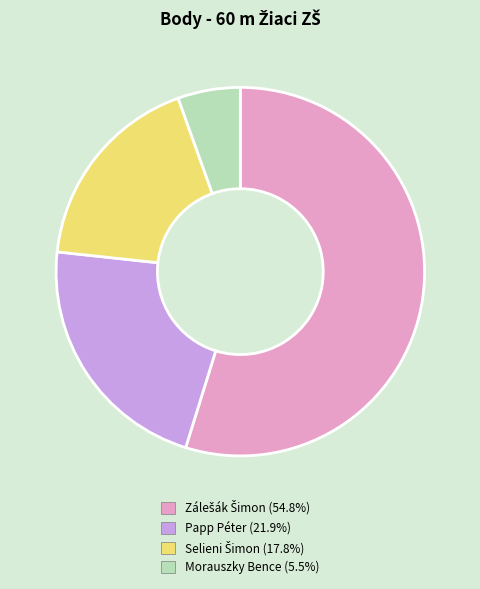

Is there any slice that represents more than half of the pie?

Yes